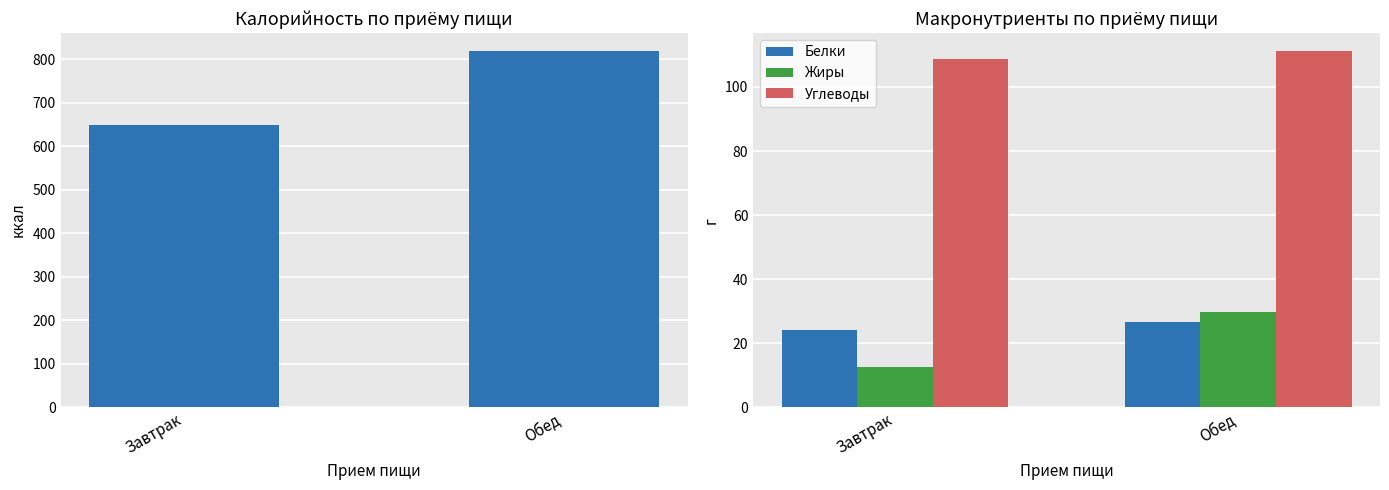

Rank the categories by Калорийность value from highest to lowest.

Обед, Завтрак